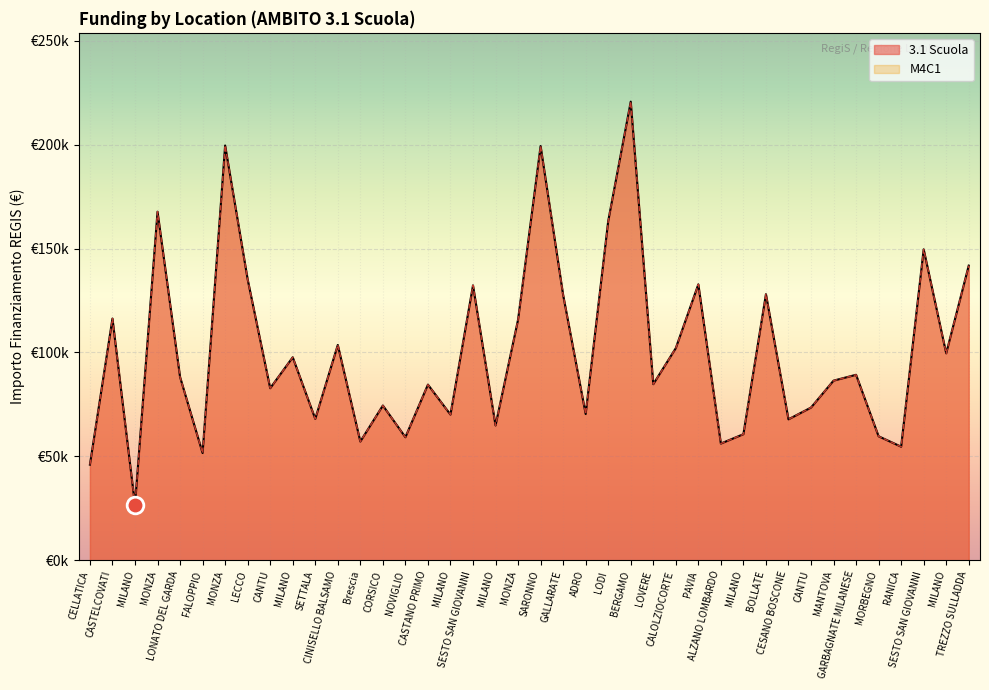

What are all the series names shown in the legend?

3.1 Scuola, M4C1